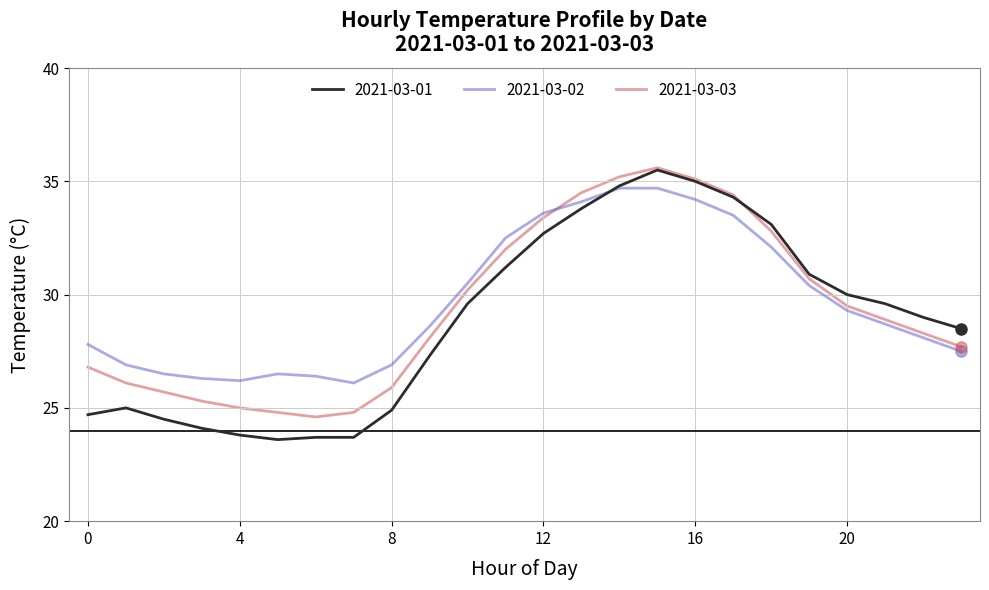

What is the maximum value for 2021-03-02?

34.7